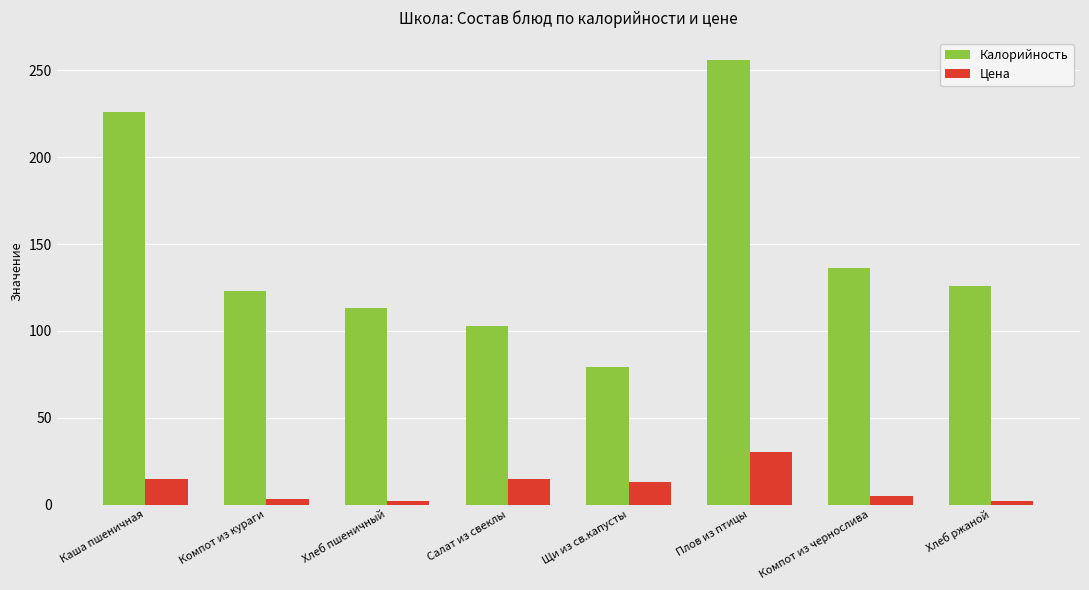

At which label does Цена first exceed 13?

Каша пшеничная